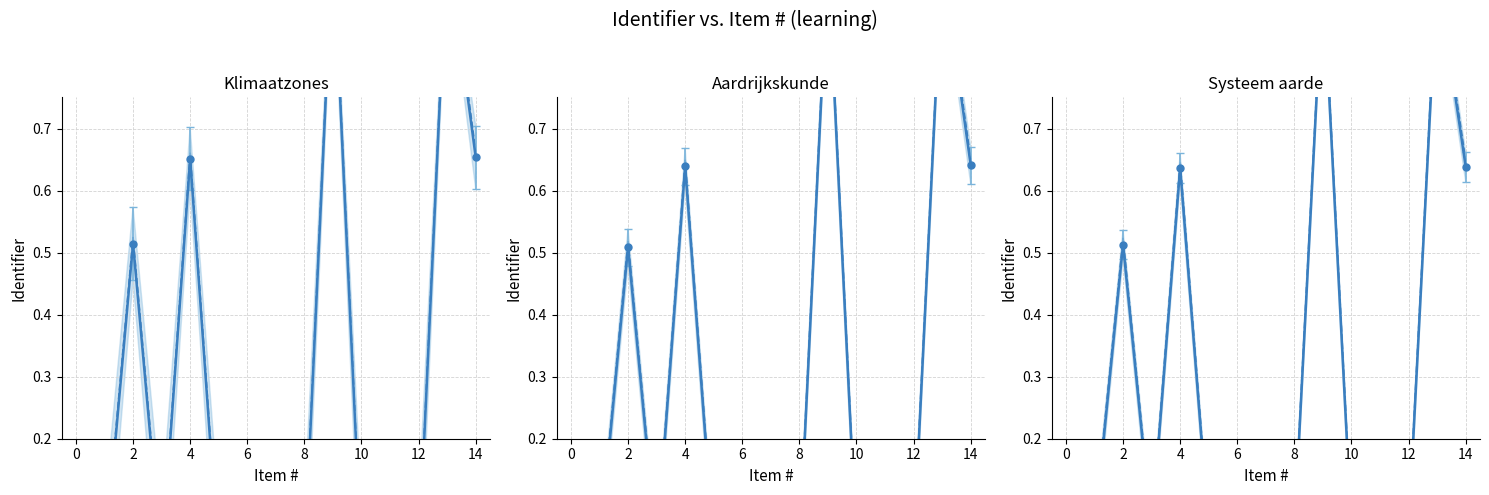

What is the value of the 12th point from the left?

0.1